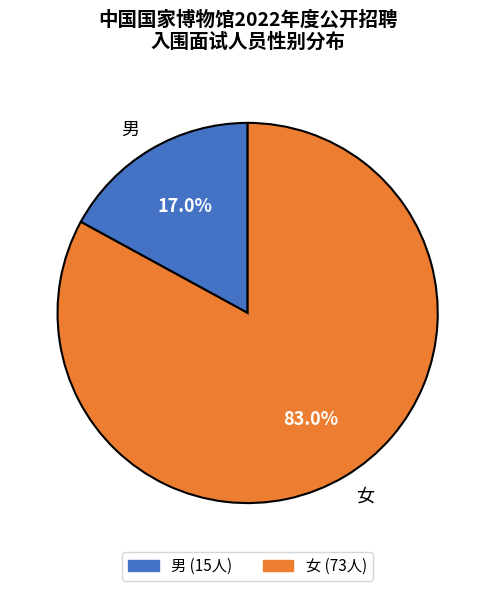

What is the total percentage of 女 and 男?

100.0%